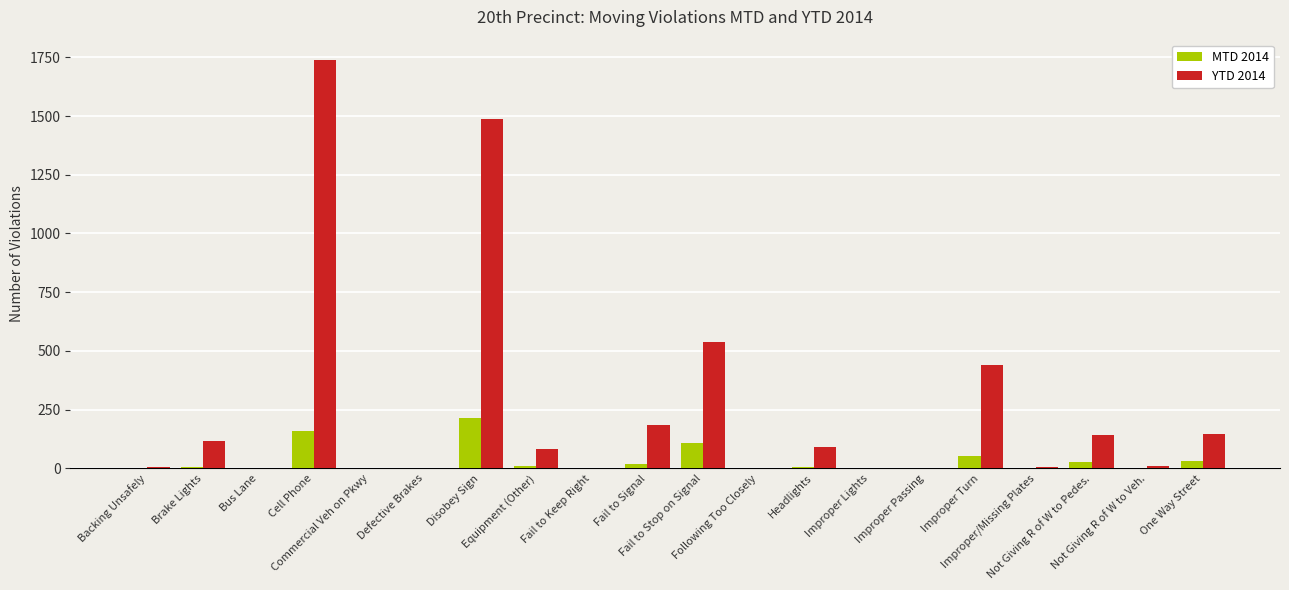

True or false: MTD 2014 has a value of -134 at Commercial Veh on Pkwy.

False